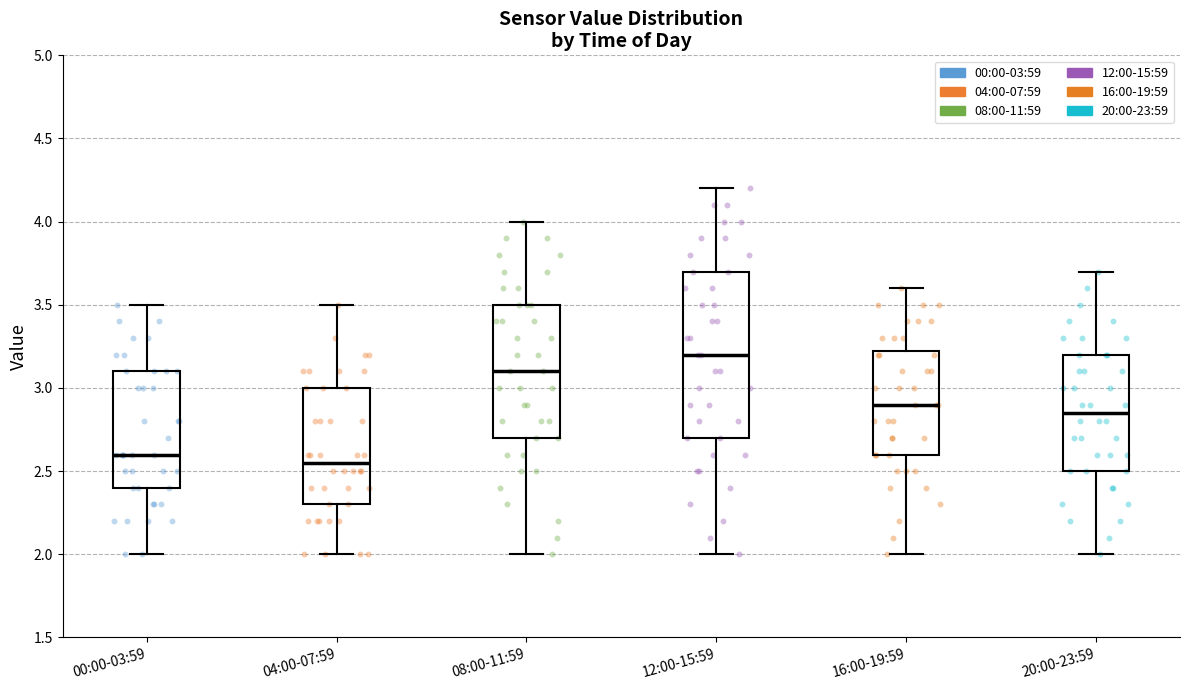

Comparing the boxes themselves (not the whiskers), which one is the tallest?

12:00-15:59